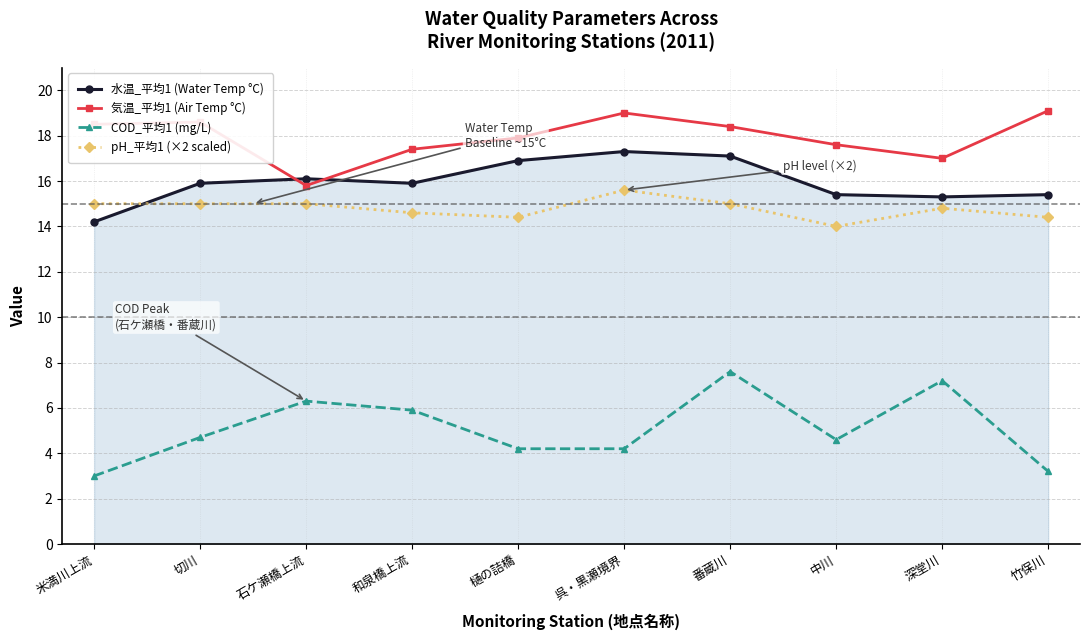

What is the difference between the maximum and minimum values in the pH_平均1 (×2 scaled) series?

1.6